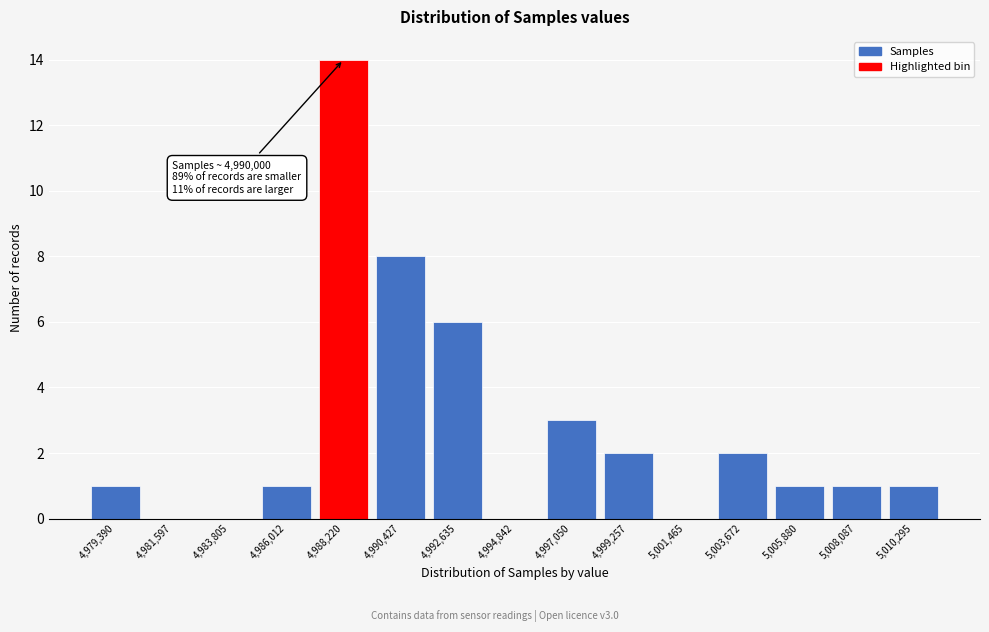

Reading left to right, transcribe all the data shown in this chart.

4,979,390=1	4,981,597=0	4,983,805=0	4,986,012=1	4,988,220=14	4,990,427=8	4,992,635=6	4,994,842=0	4,997,050=3	4,999,257=2	5,001,465=0	5,003,672=2	5,005,880=1	5,008,087=1	5,010,295=1